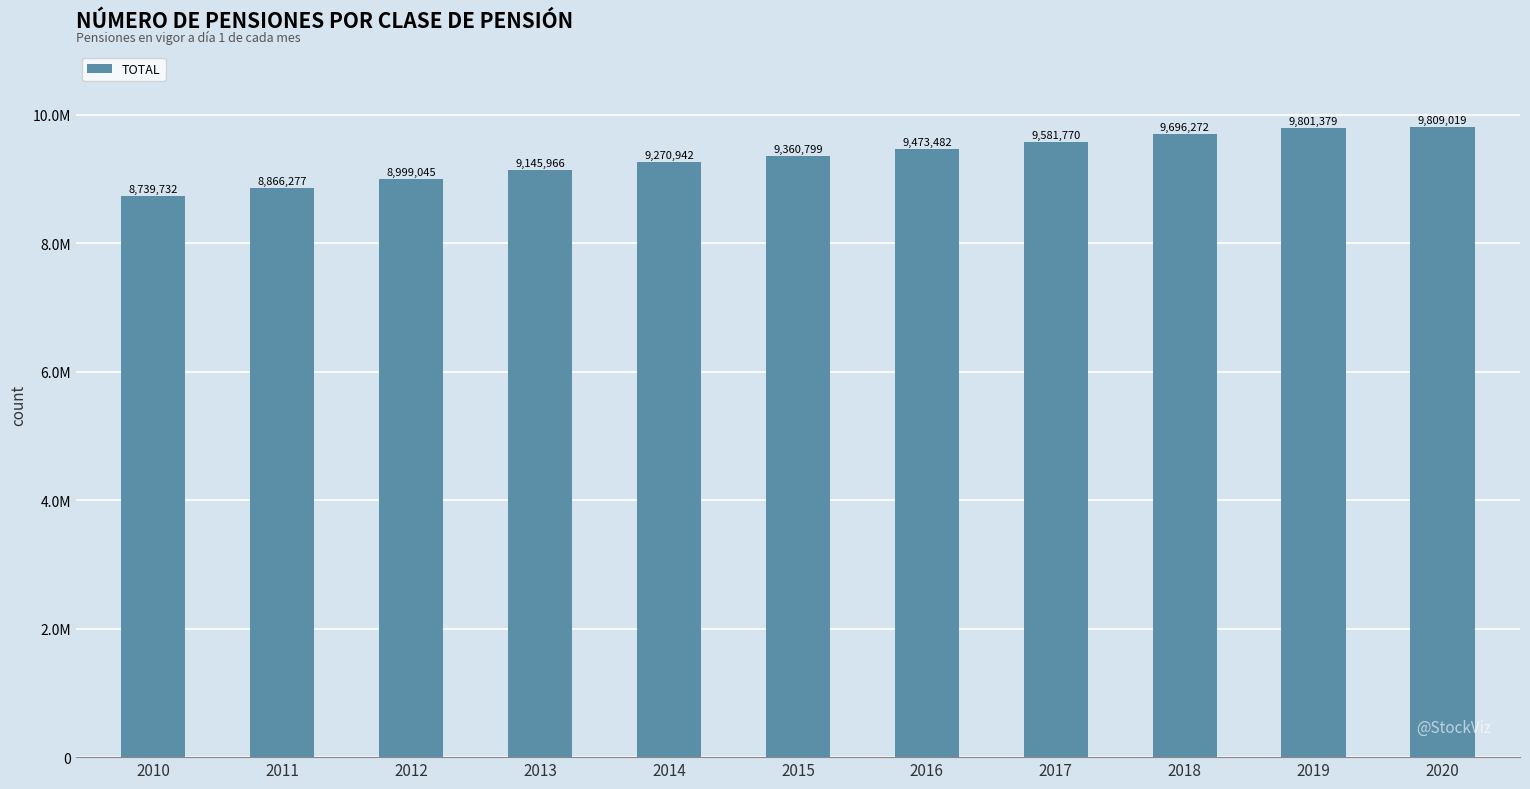

The value at 2013 is 16452548. True or false?

False